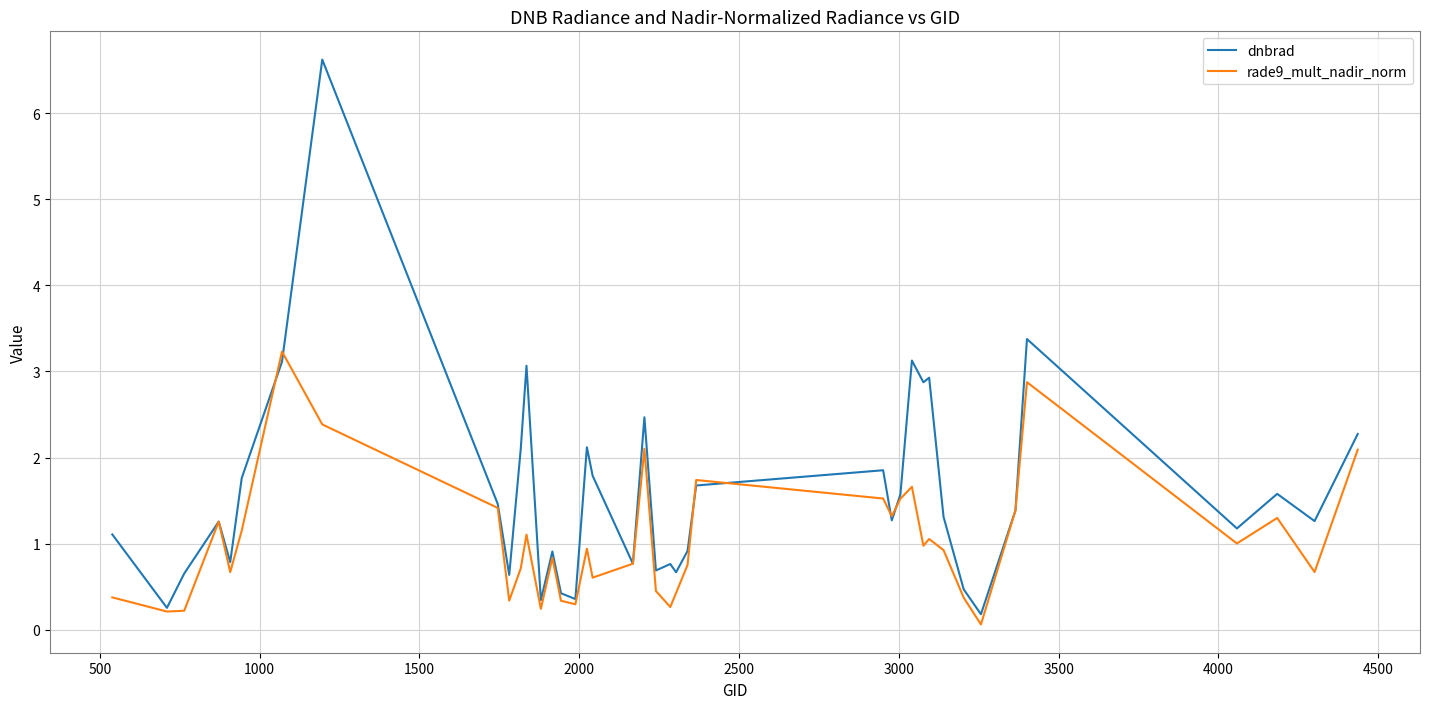

Which series has the widest spread of values?

dnbrad